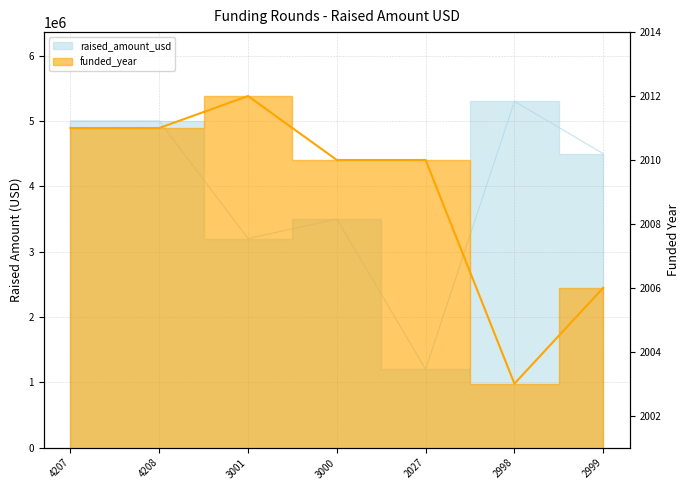

Rank the series at 2999 from highest to lowest value.

raised_amount_usd, funded_year